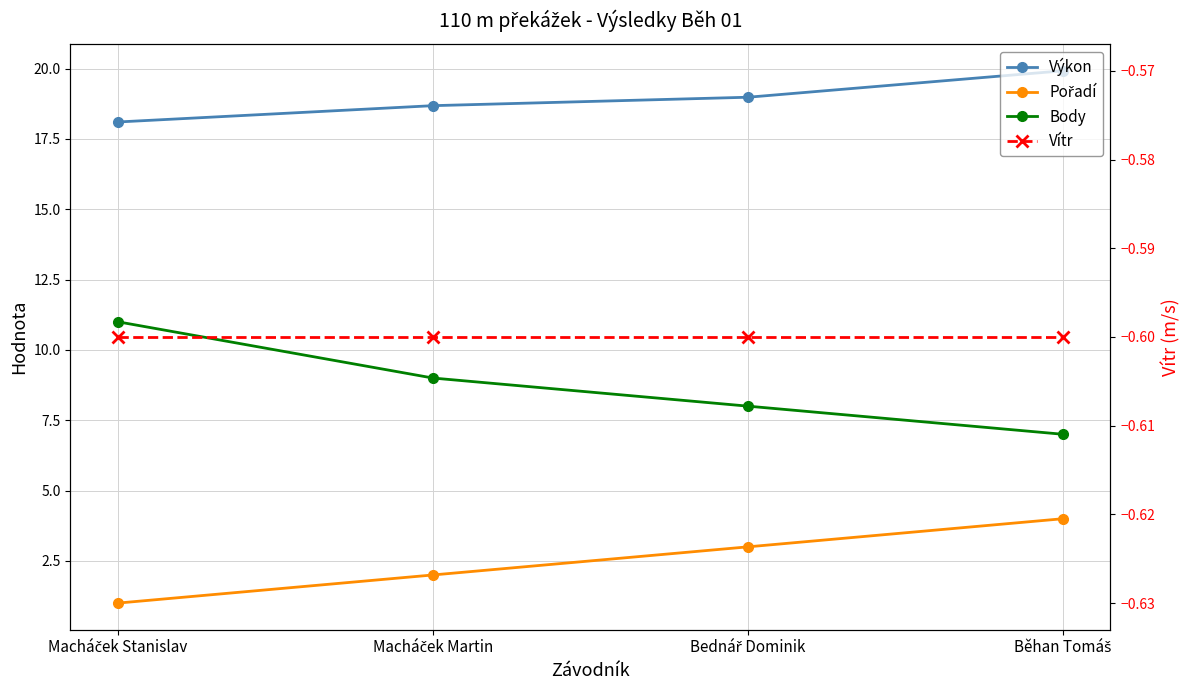

Between Bednář Dominik and Běhan Tomáš, which is larger?

Běhan Tomáš